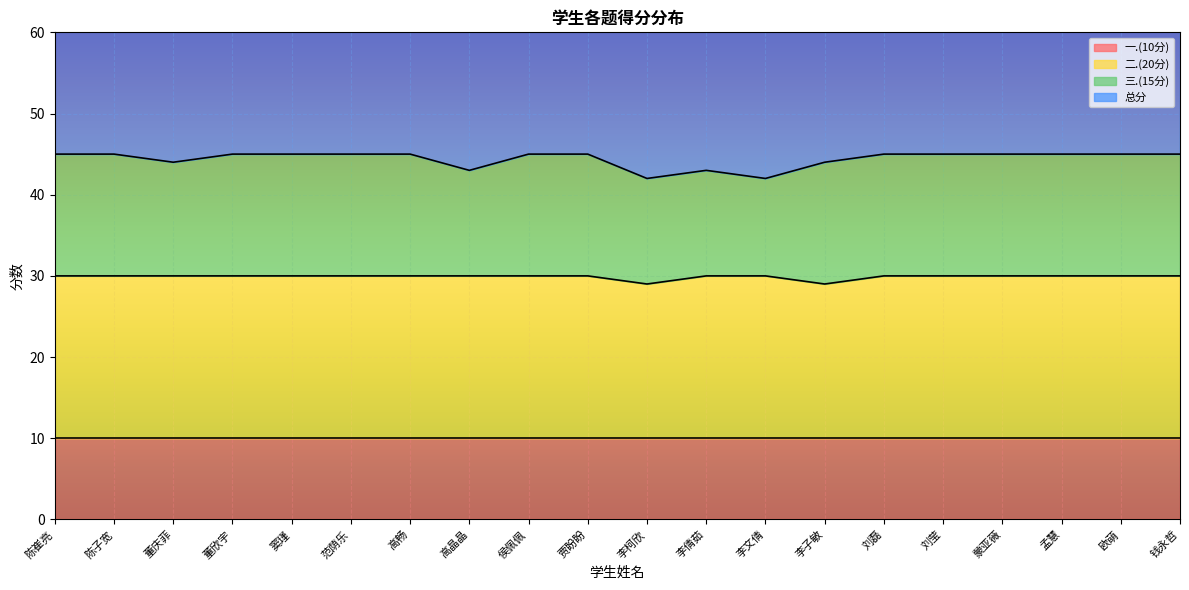

Which category has the lowest value across all series?

李柯欣